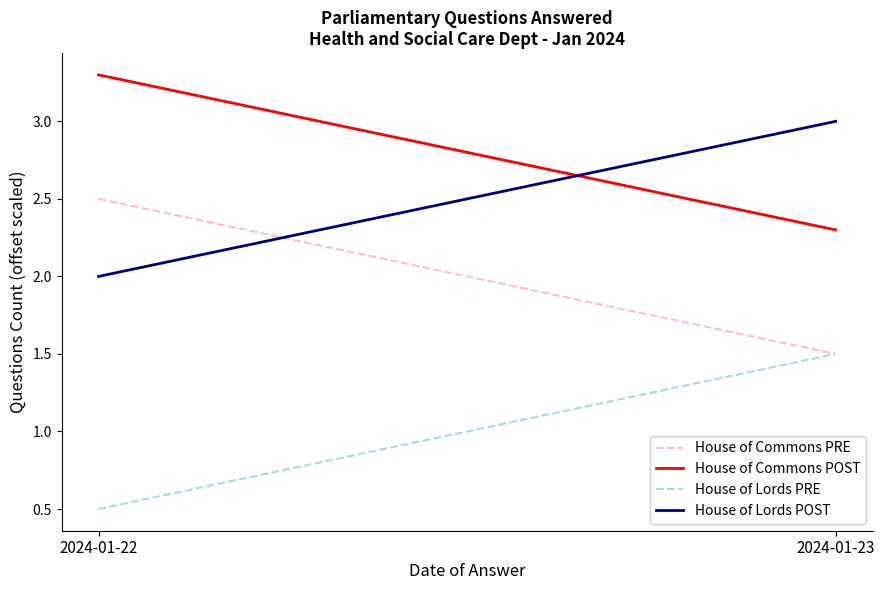

What are all the series names shown in the legend?

House of Commons PRE, House of Commons POST, House of Lords PRE, House of Lords POST